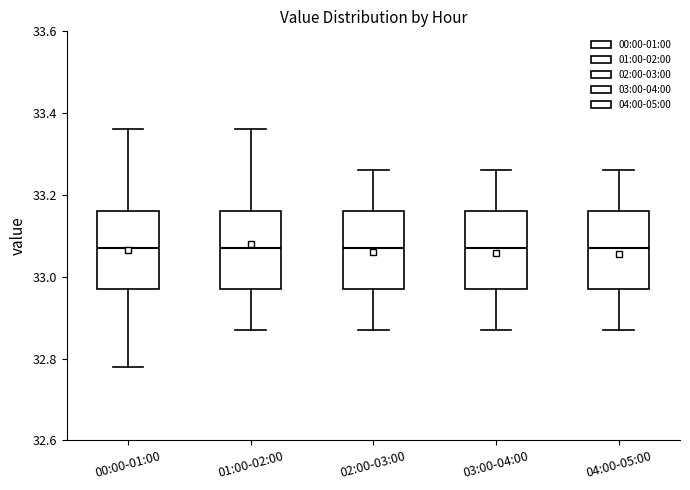

Where does the median line of the box for 02:00-03:00 sit on the y-axis? The values are not printed on the chart, so give them approximately, as read against the axis.

33.08